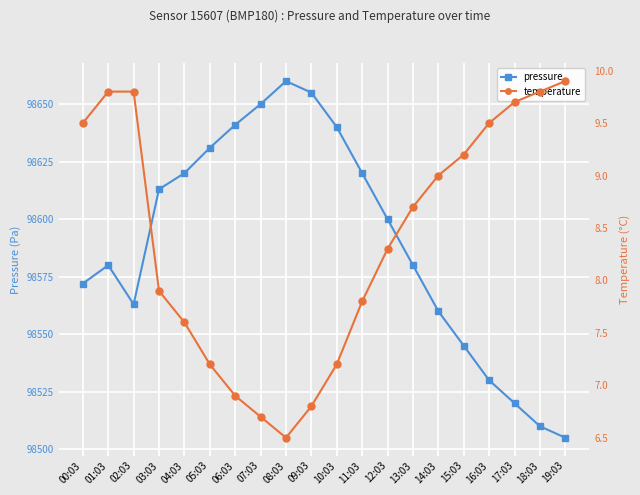

What is the difference between the second highest and minimum values in the temperature series?

3.3